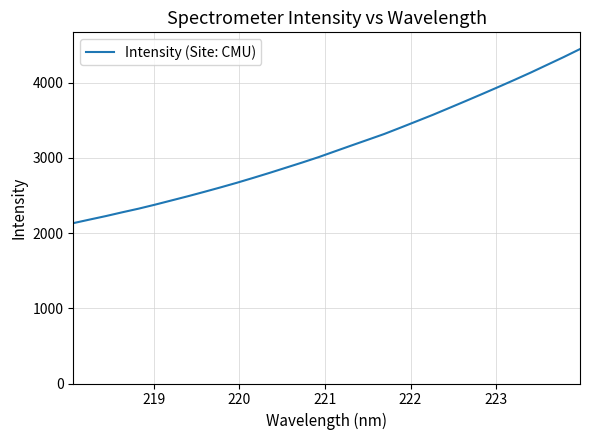

How many lines are shown in the chart?

1